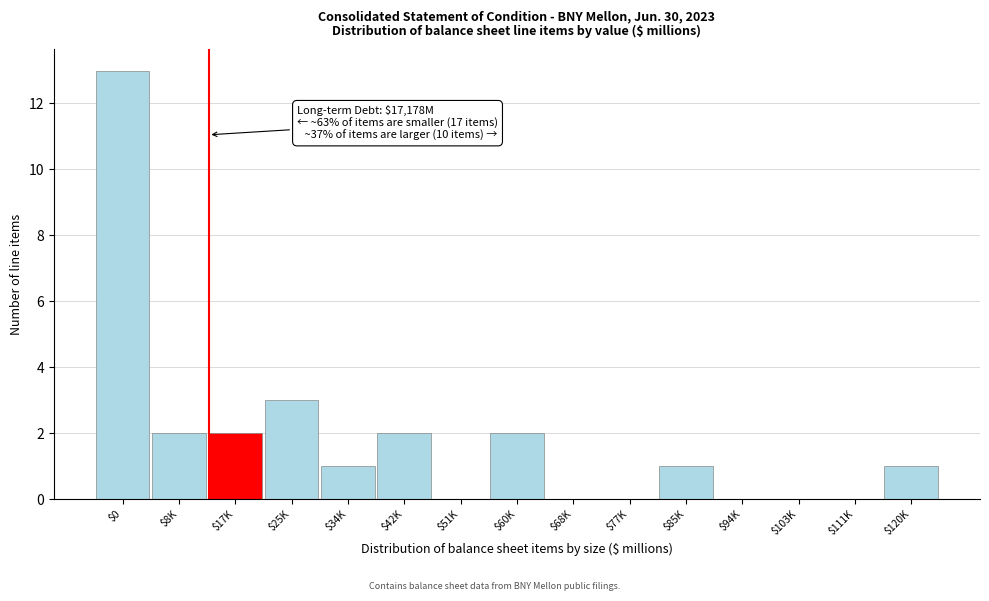

True or false: the data shows 8 at $111K.

False